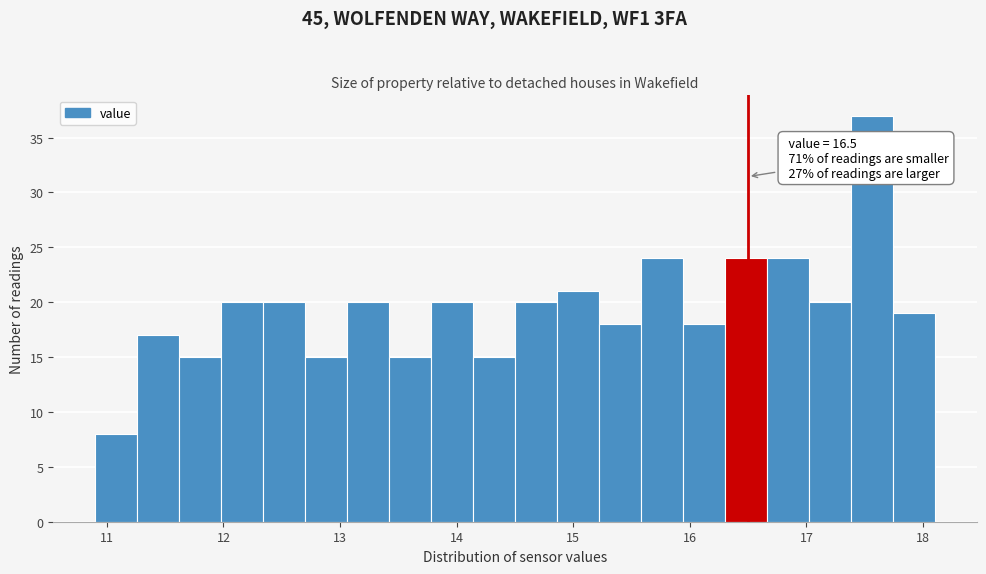

Read against the x-axis, roughly where is the centre of the tallest bar?

17.6